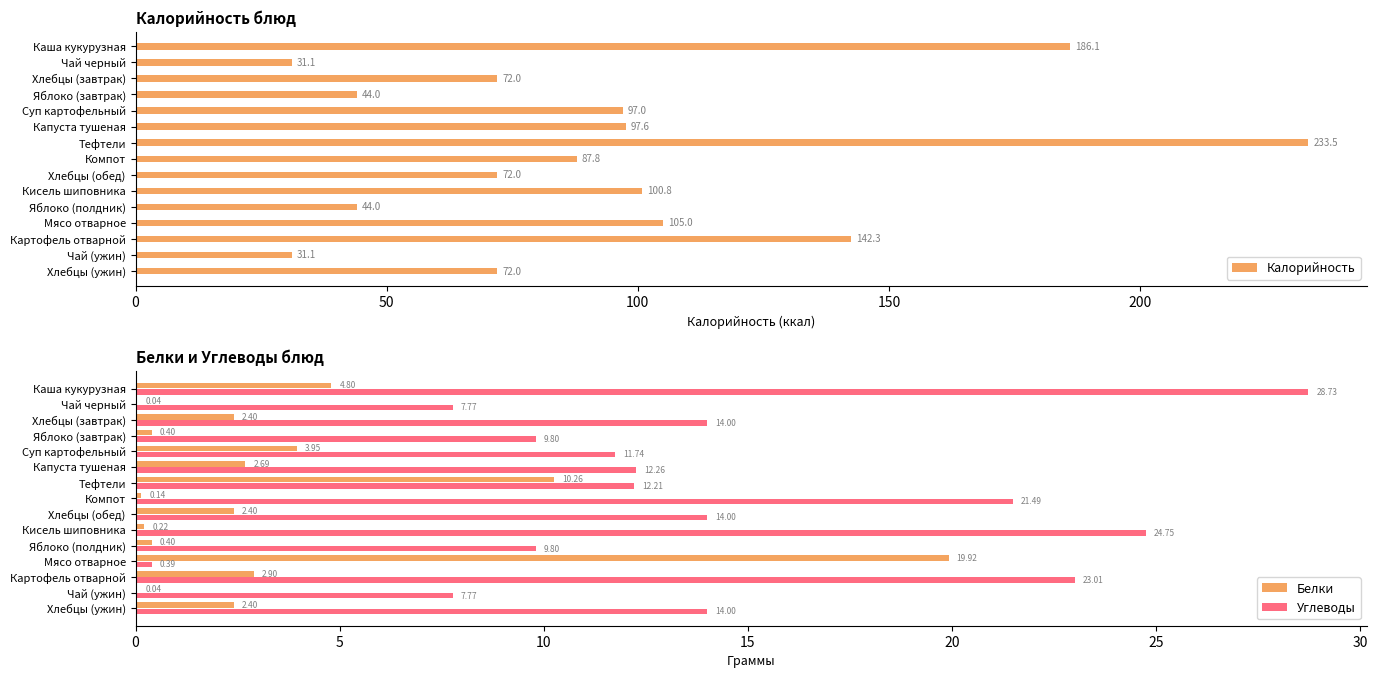

At how many categories does at least one series exceed 79?

8